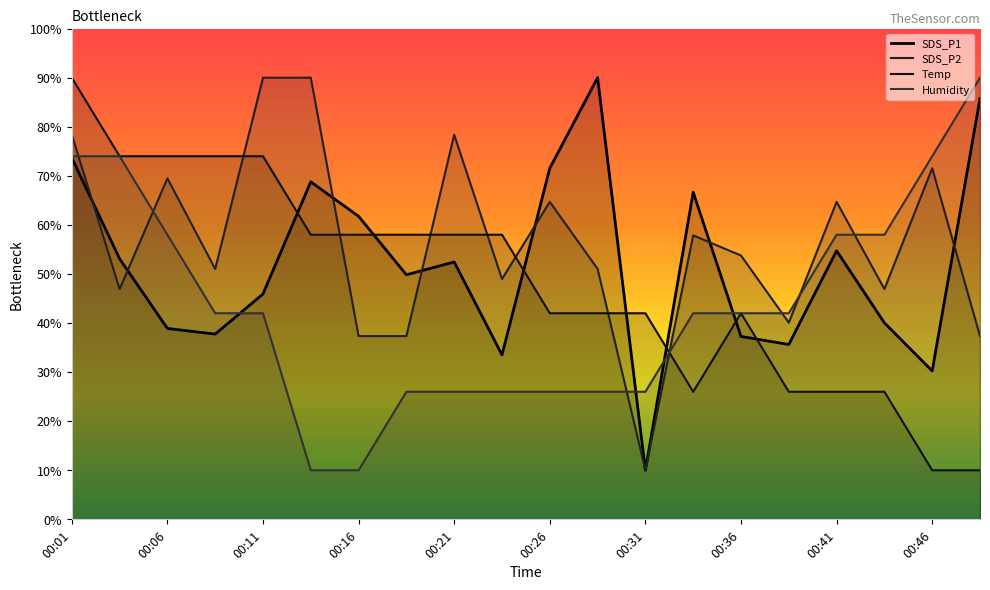

Rank the categories by SDS_P1 value from highest to lowest.

00:29, 00:49, 00:01, 00:26, 00:14, 00:34, 00:16, 00:41, 00:04, 00:21, 00:19, 00:11, 00:44, 00:06, 00:09, 00:36, 00:39, 00:24, 00:46, 00:31